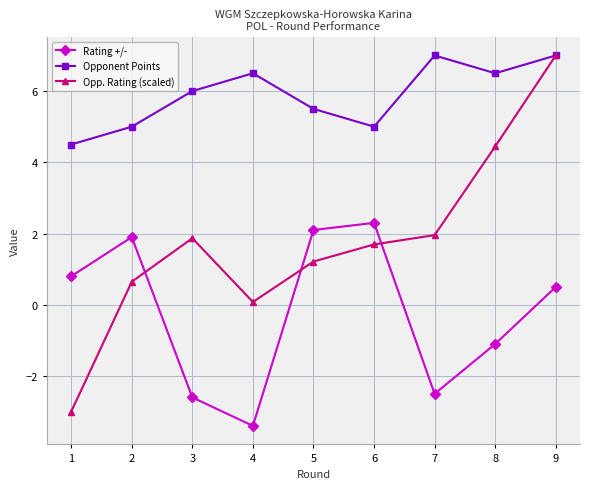

What is the minimum value for Opponent Points?

4.5